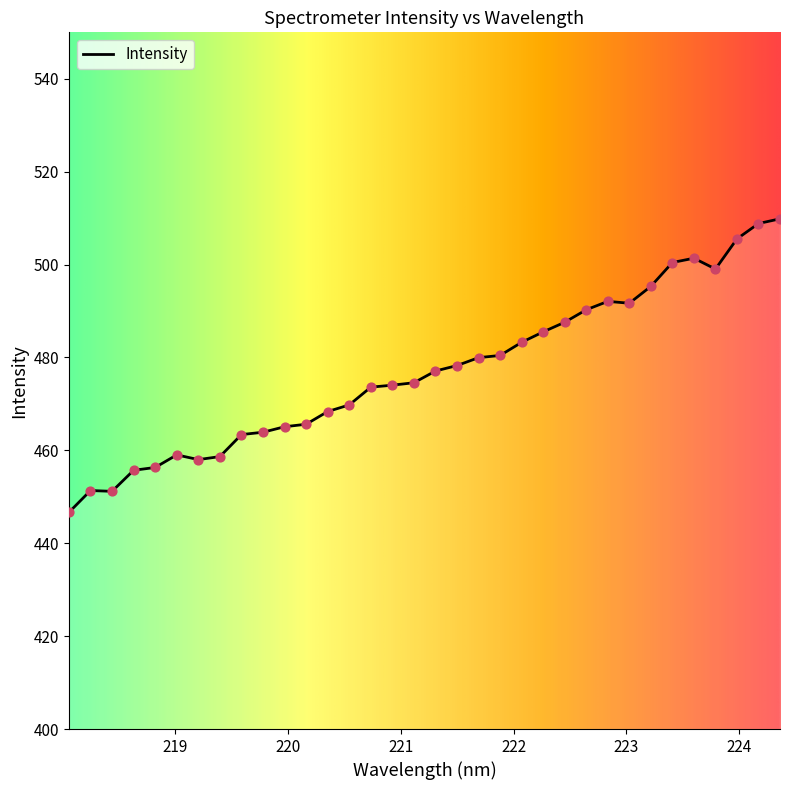

What is the difference between the maximum and minimum values?

63.2